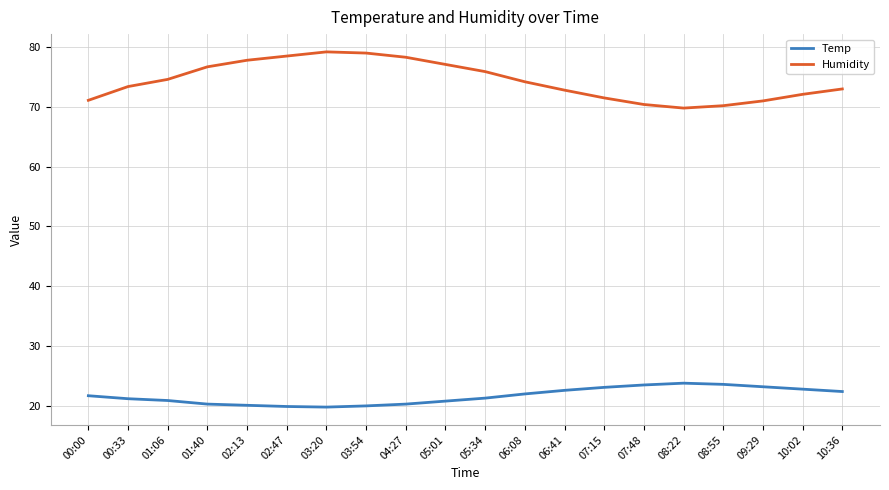

Which series has the widest spread of values?

Humidity